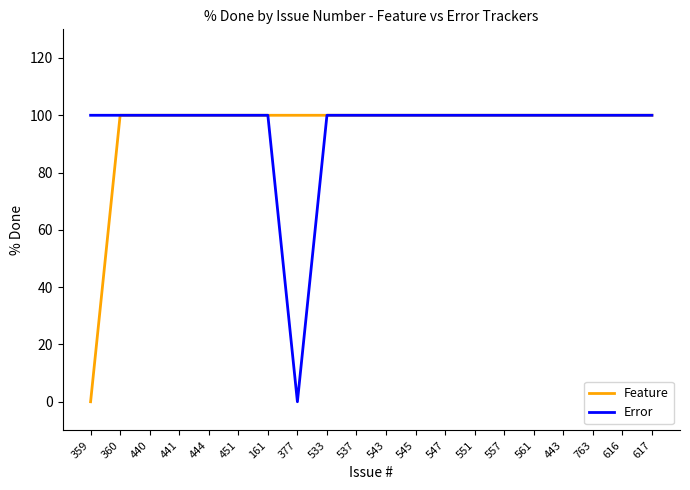

Is it true that Feature equals 134 at 533?

False